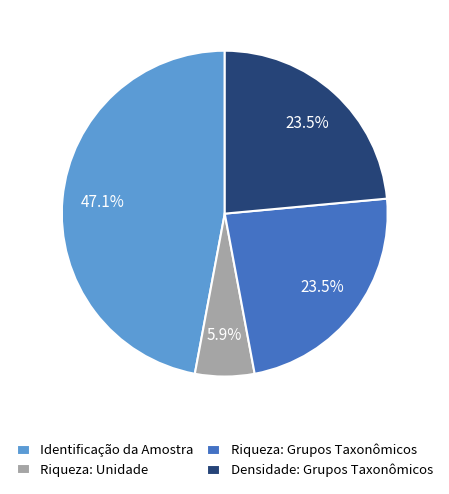

Is there a majority slice in this chart?

No